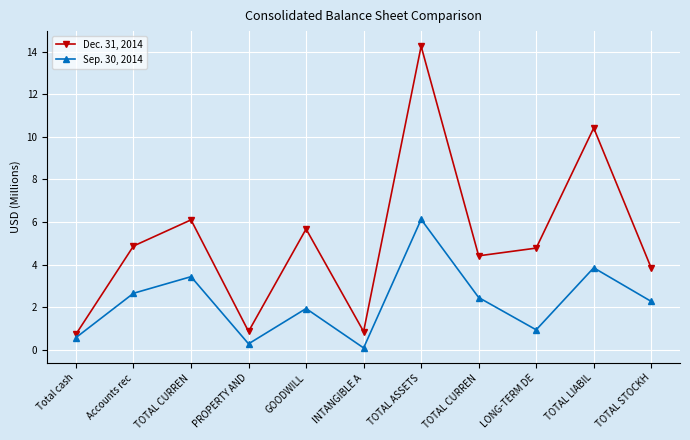

What is the difference between the Sep. 30, 2014 values at TOTAL CURREN and GOODWILL?

0.5